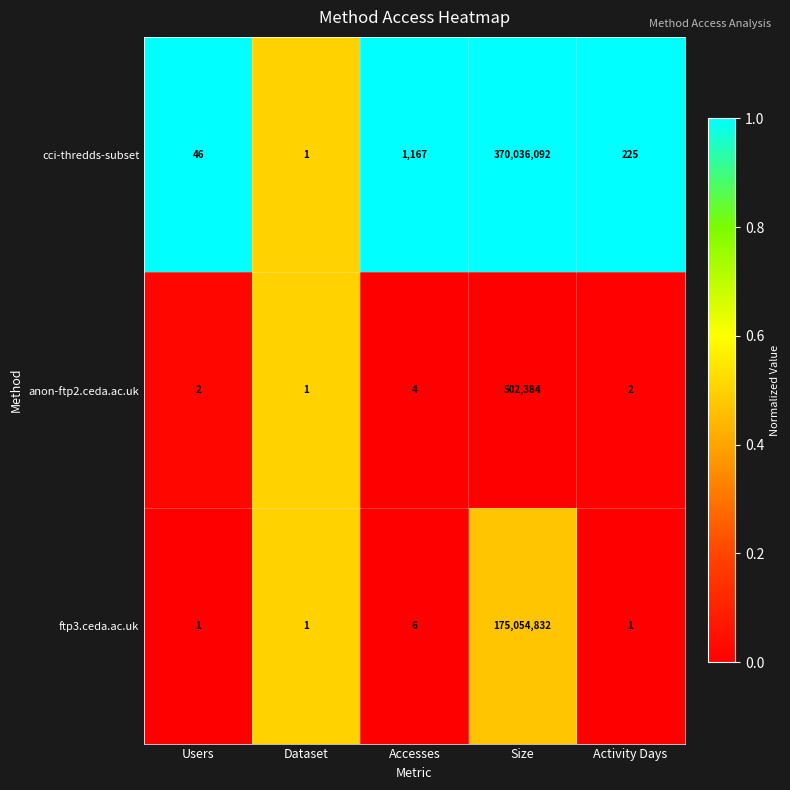

At which category is the sum across all series the highest?

Size